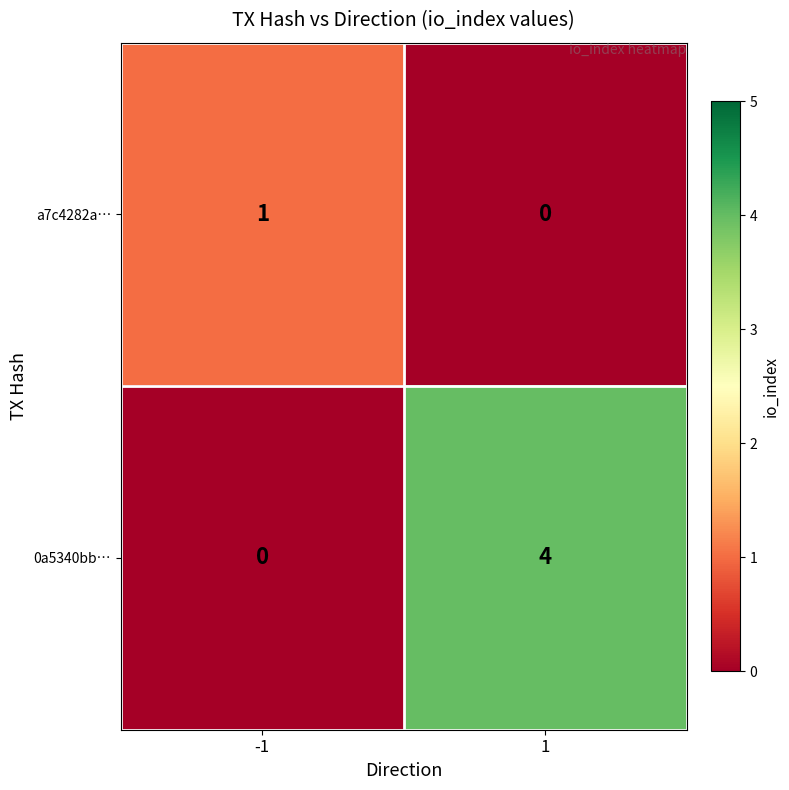

Reading left to right, list all the values displayed in this chart.

a7c4282a…: 1	0
0a5340bb…: 0	4